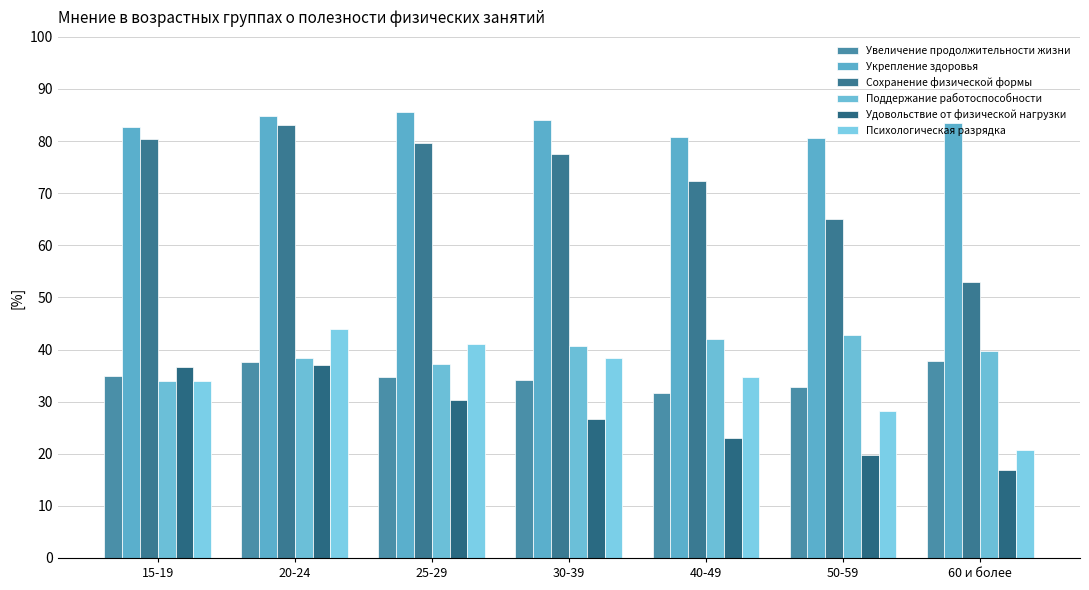

What is the label of the 3rd bar from the right?

40-49